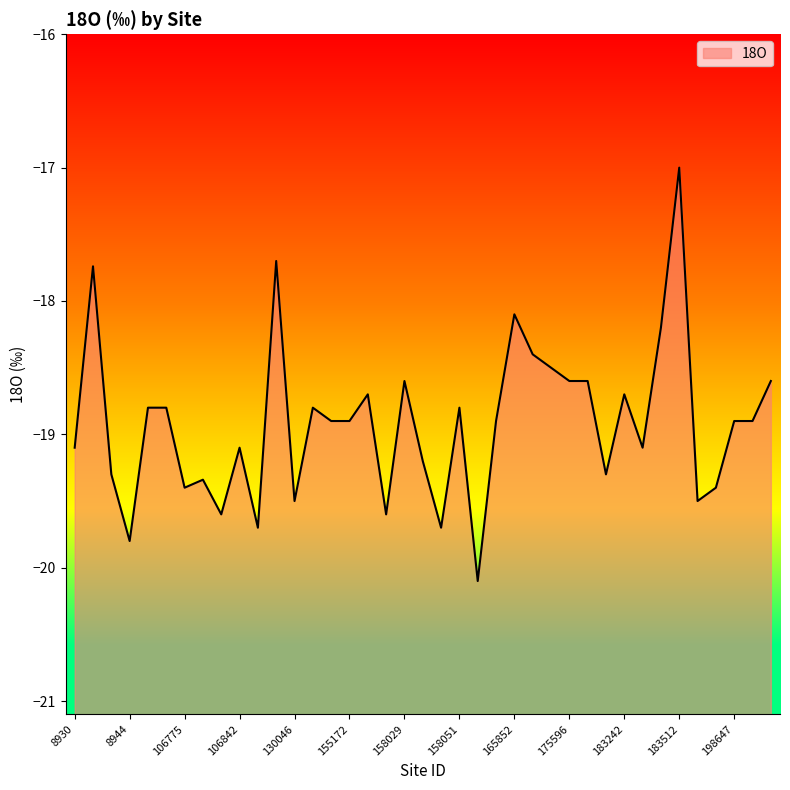

At which category does the data reach its first local peak?

8935